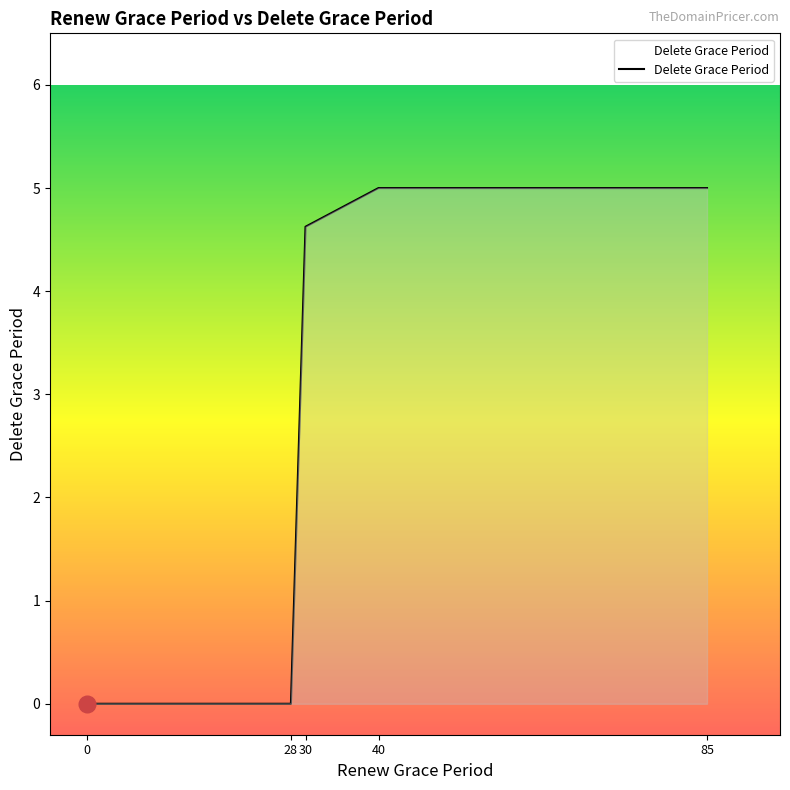

What is the greatest value displayed?

5.0